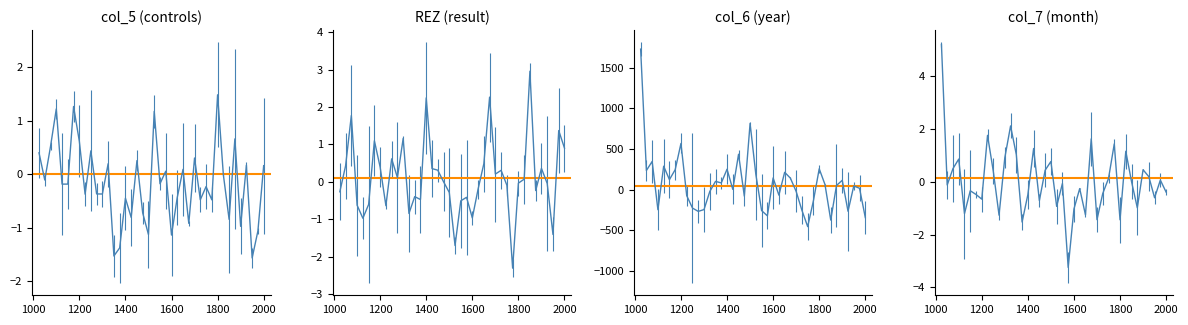

Which series has the largest range (max minus min)?

col_6